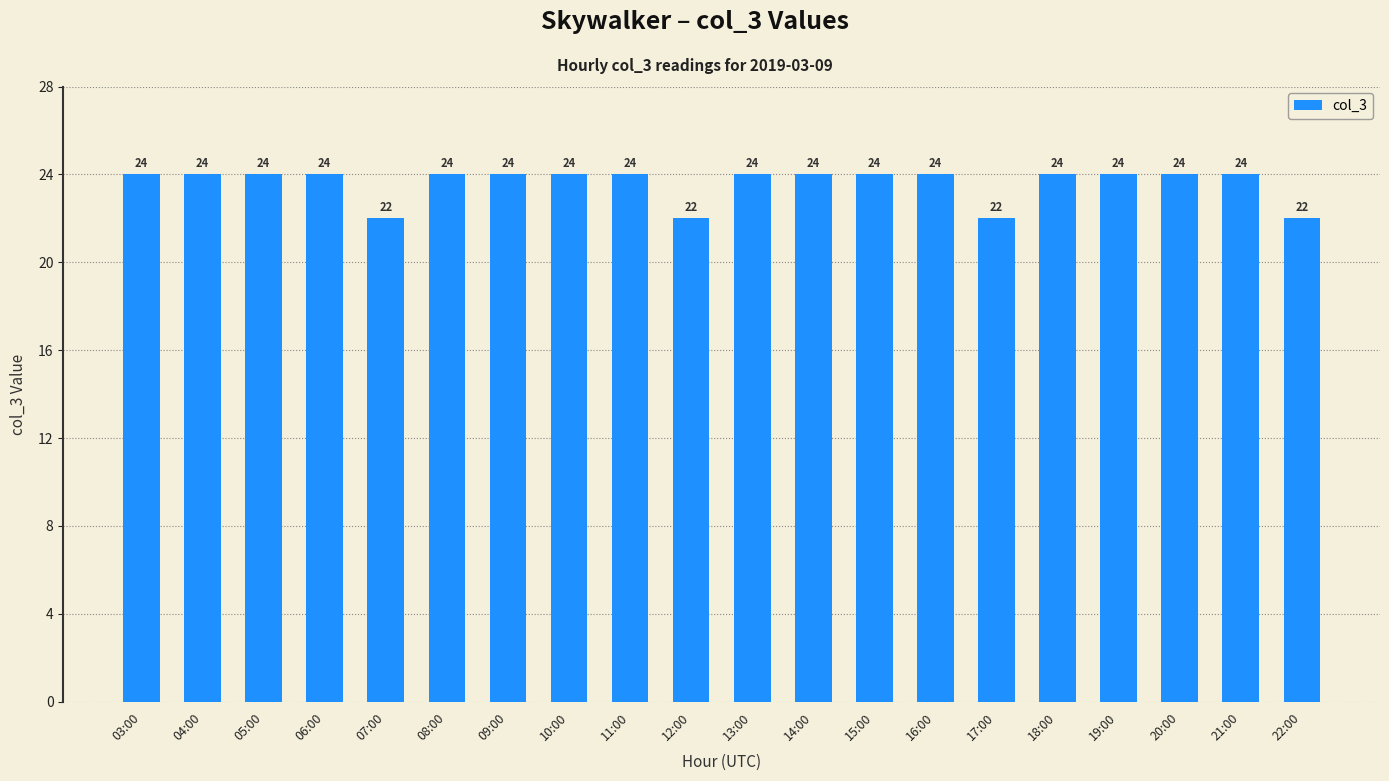

What is the maximum value shown in the chart?

24